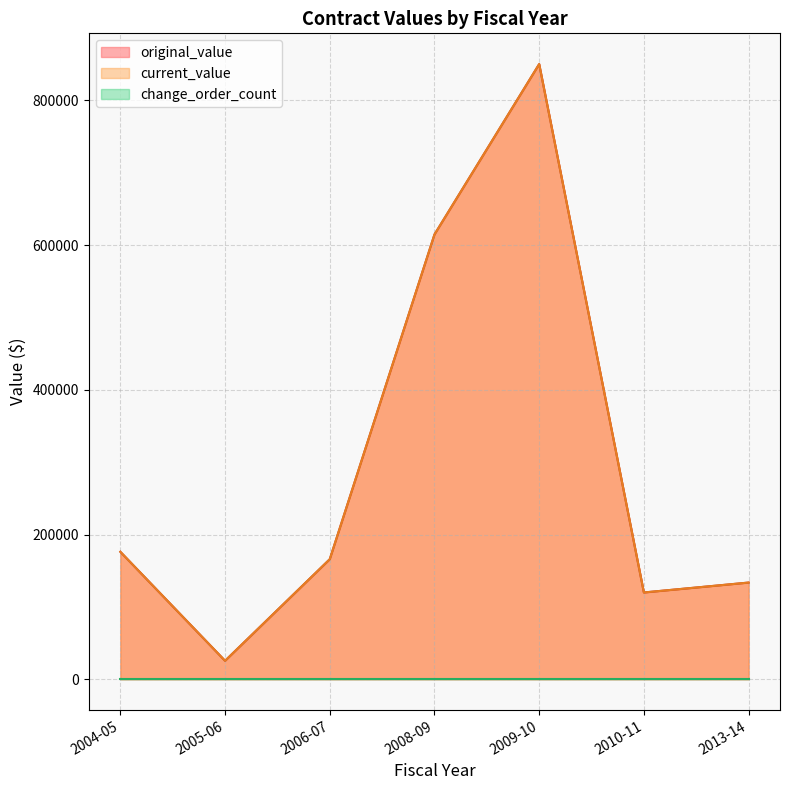

Does the chart have visible grid lines?

Yes